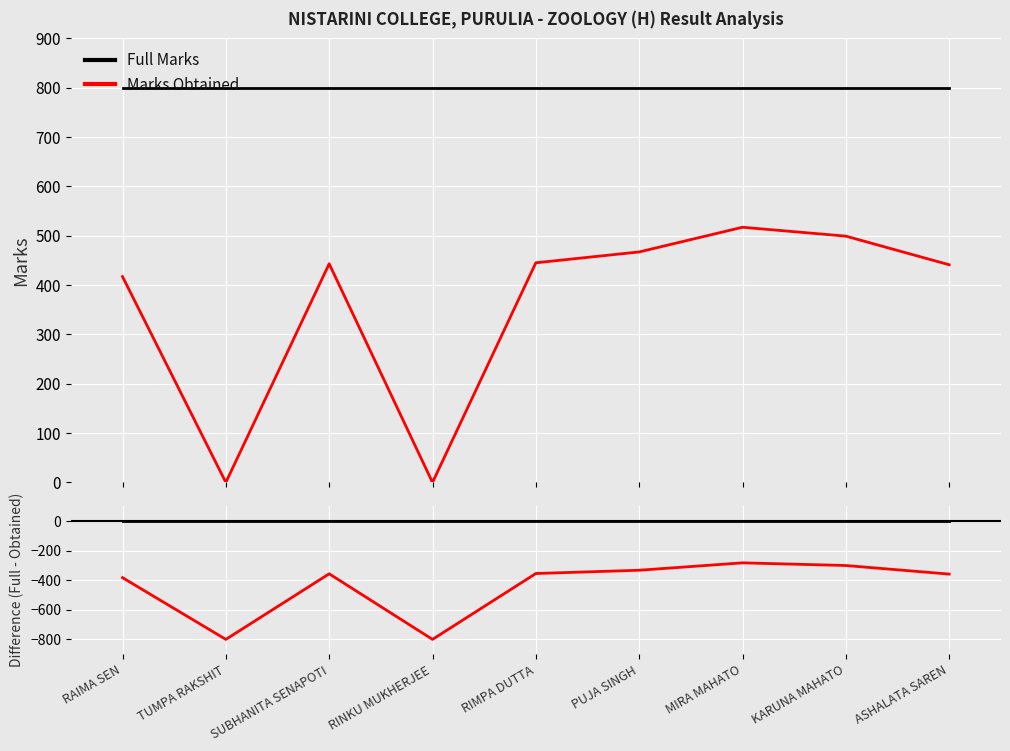

Rank the series at RINKU MUKHERJEE from highest to lowest value.

Full Marks, Marks Obtained, Full Marks Baseline, Difference (Obtained - Full)